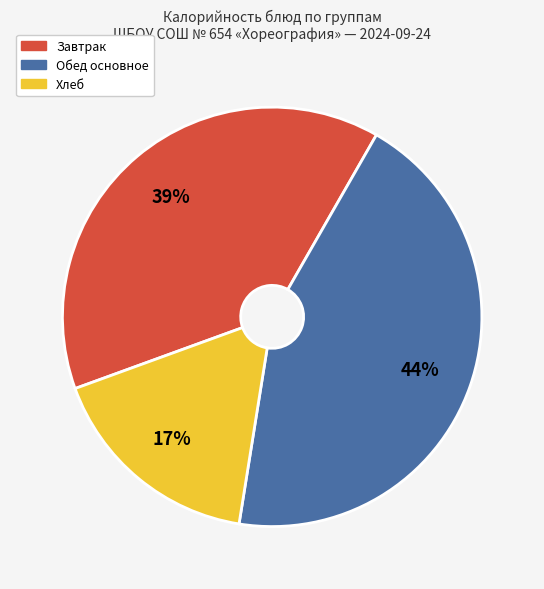

How many slices are in this pie chart?

3